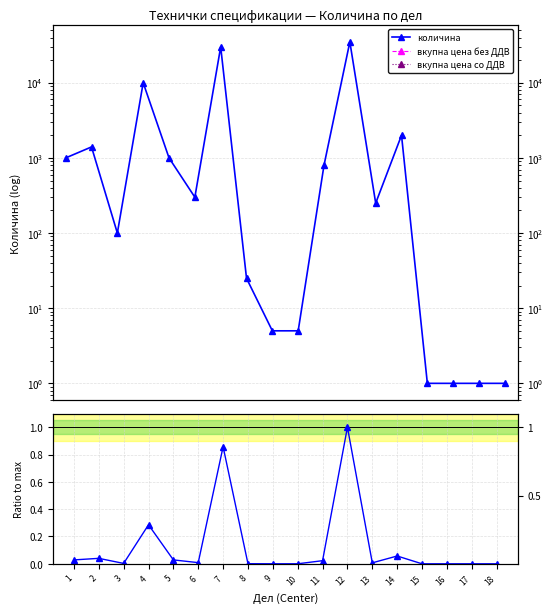

True or false: ratio to max and вкупна цена со ДДВ cross at least once.

False